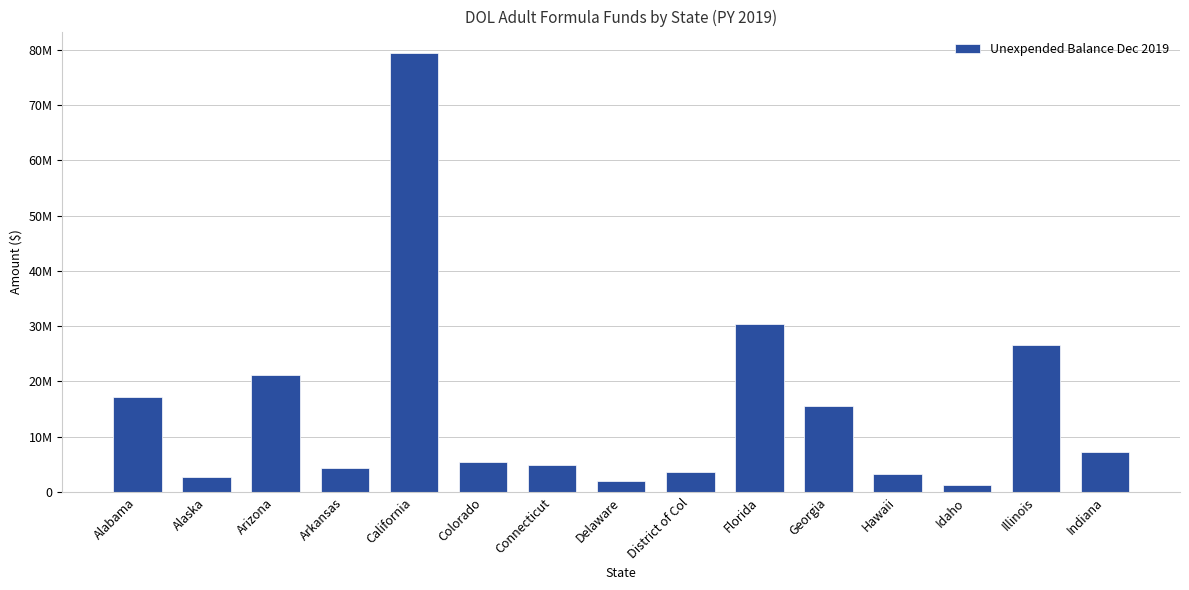

Reading right to left, extract all data points from this chart.

7264258	26546196	1338793	3161542	15574553	30319052	3588839	1933397	4843338	5354084	79302423	4414068	21225978	2676366	17097855